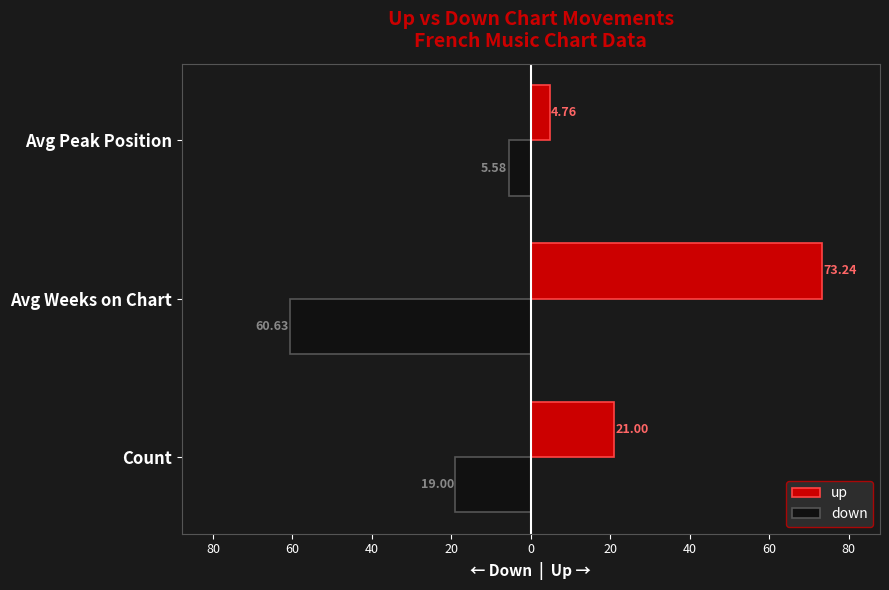

What are all the series names shown in the legend?

up, down